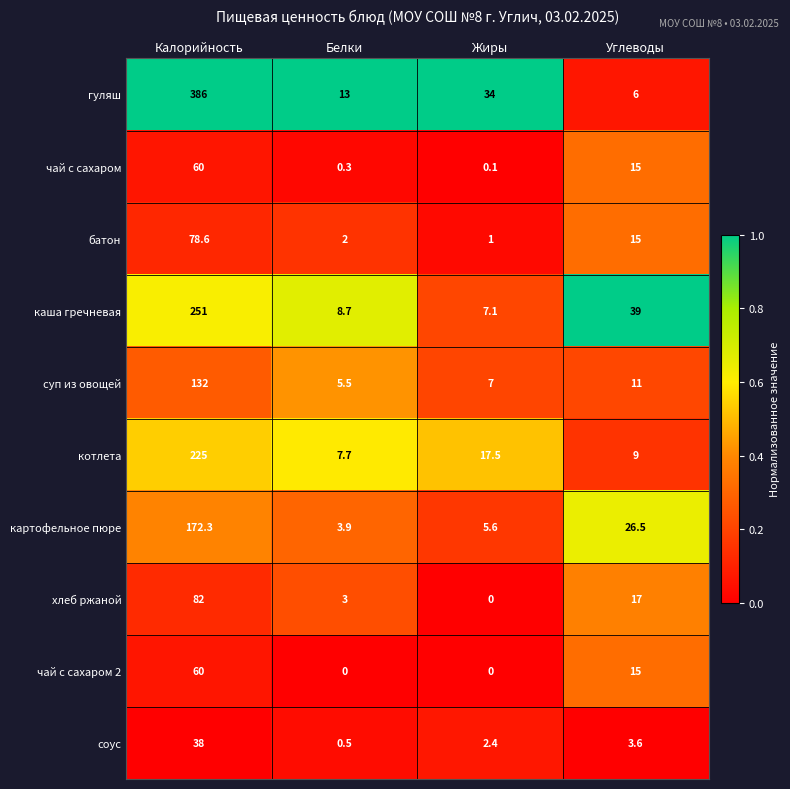

Which series has the largest range (max minus min)?

гуляш